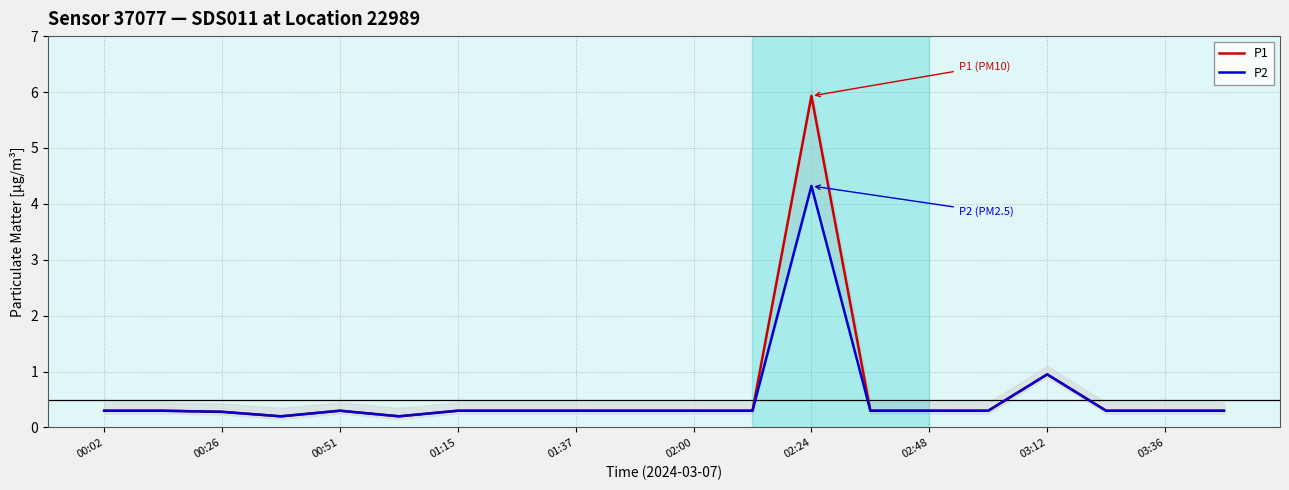

Rank the series by their maximum value, from highest to lowest.

P1, P2